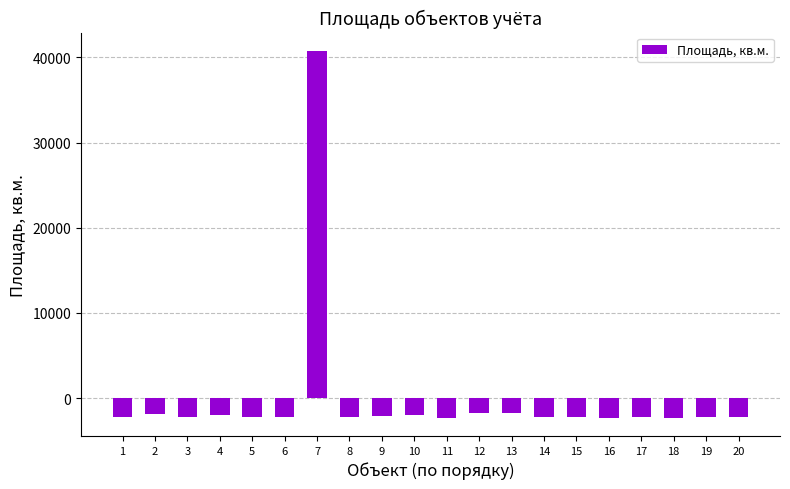

What is the change in value from 11 to 20?

+39.4